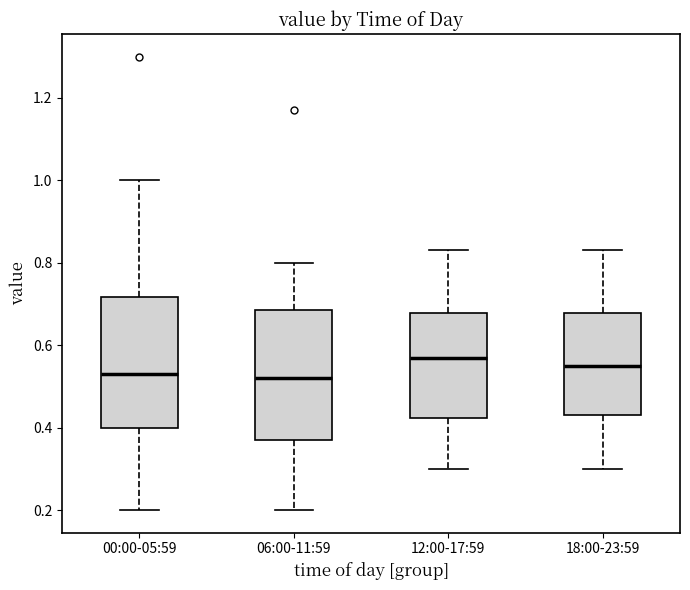

Reading left to right, transcribe this box plot: for each box, give where its median line is, the range the box spans, and where its two whiskers end, as read against the y-axis. The values are not printed on the chart, so give them approximately, as read against the axis.

00:00-05:59: median 0.54, box 0.40 to 0.72, whiskers 0.20 to 1.00
06:00-11:59: median 0.52, box 0.38 to 0.68, whiskers 0.20 to 0.80
12:00-17:59: median 0.58, box 0.42 to 0.68, whiskers 0.30 to 0.84
18:00-23:59: median 0.56, box 0.44 to 0.68, whiskers 0.30 to 0.84